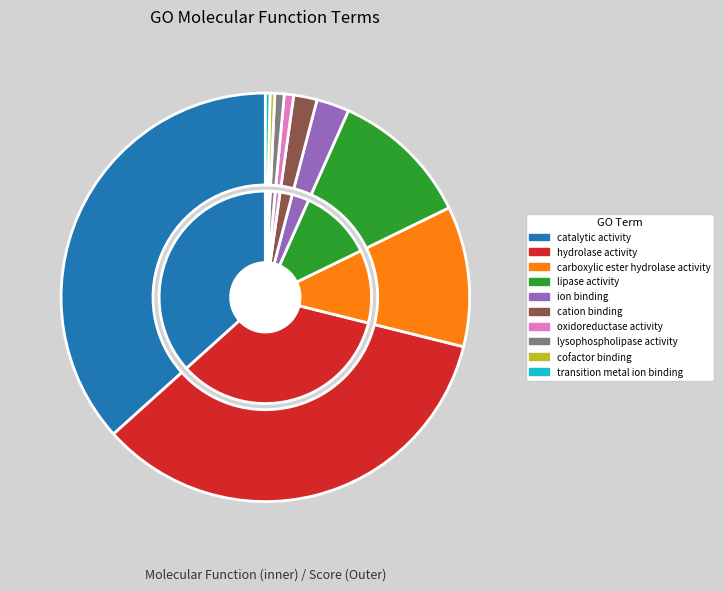

Count the number of slices in the pie.

10